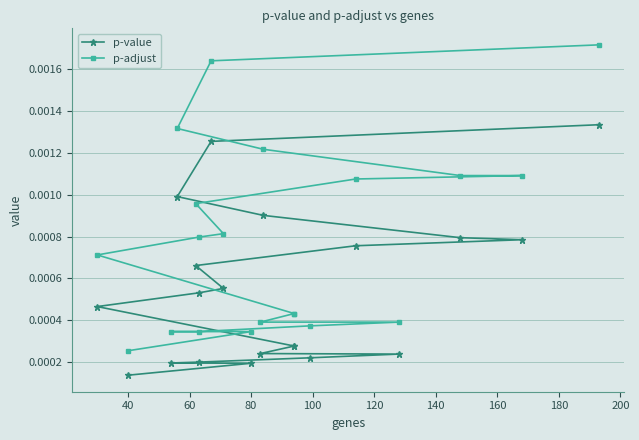

The value of p-value at 80 is 0.0. True or false?

True